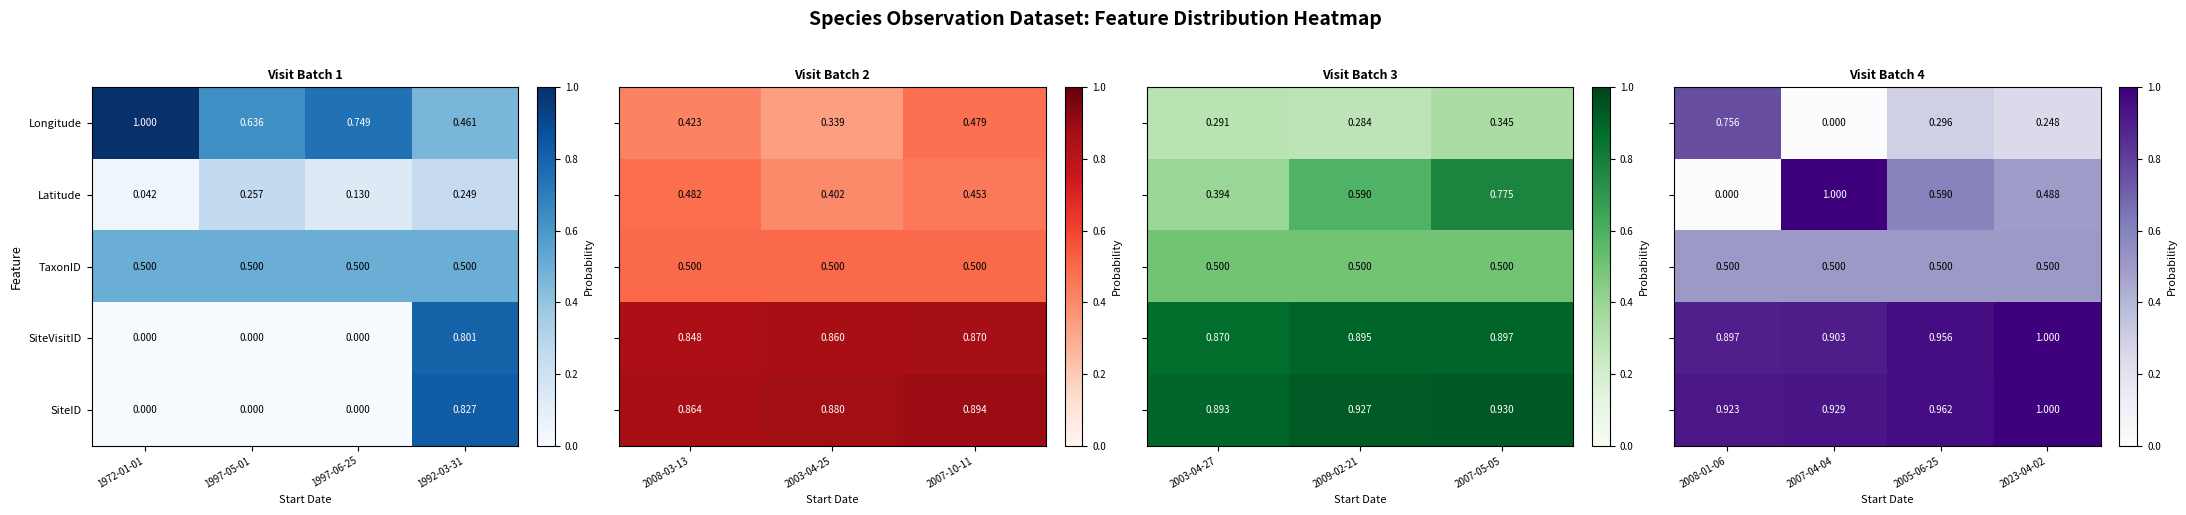

Is the value of Latitude at 1972-01-01 greater than the value of TaxonID at 1997-06-25?

No